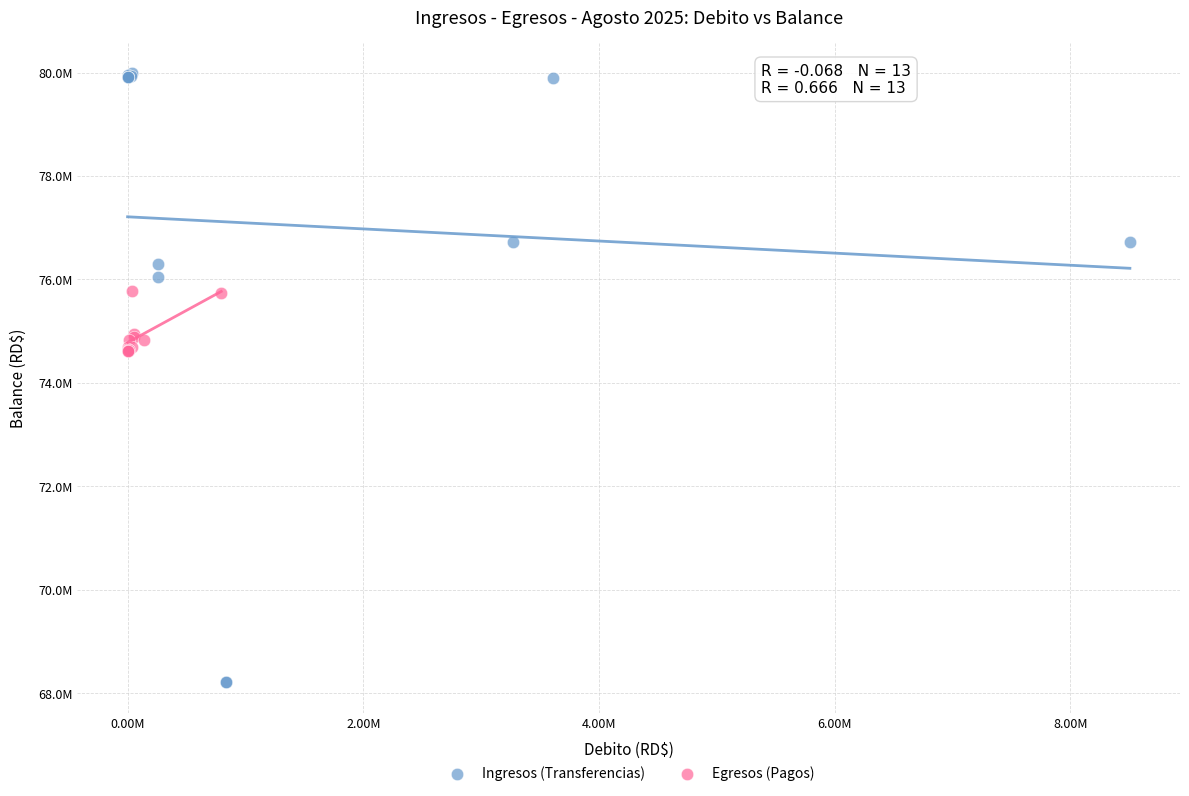

What are all the series names shown in the legend?

Ingresos (Transferencias), Egresos (Pagos)